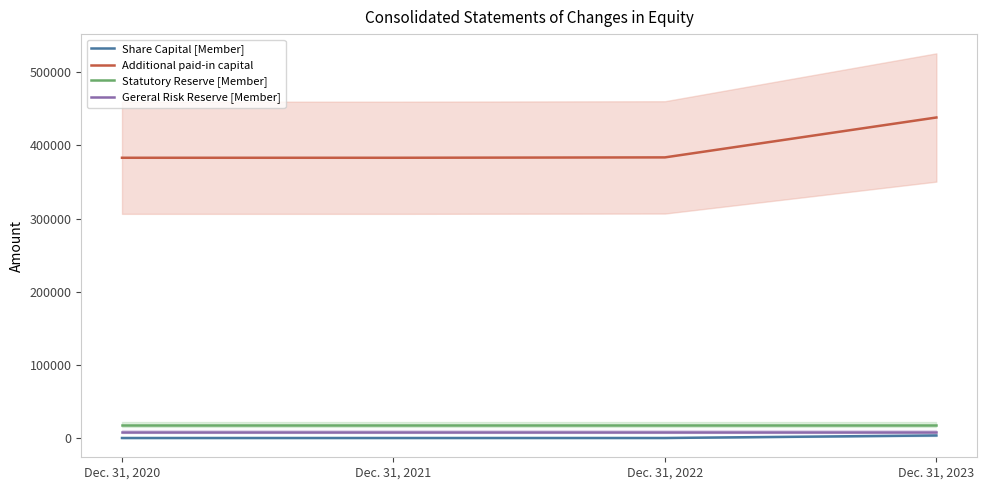

What is the sum of all Gereral Risk Reserve [Member] values?

36720